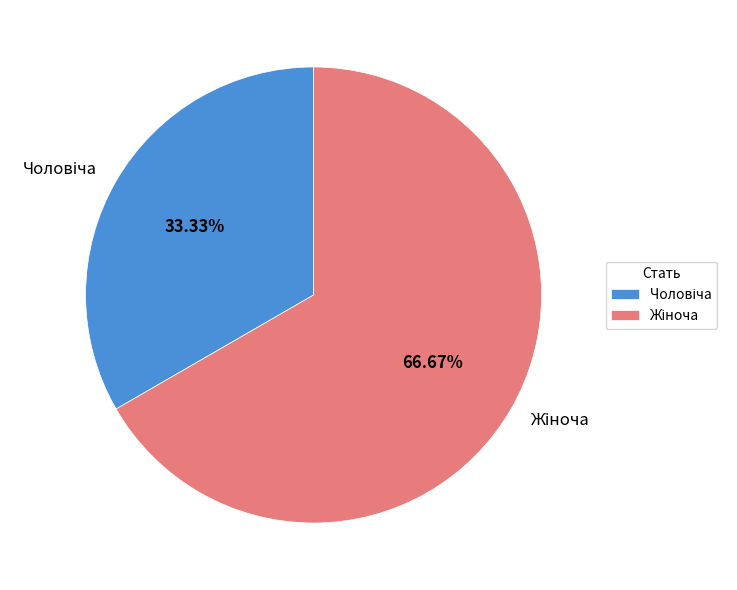

Is there a majority slice in this chart?

Yes